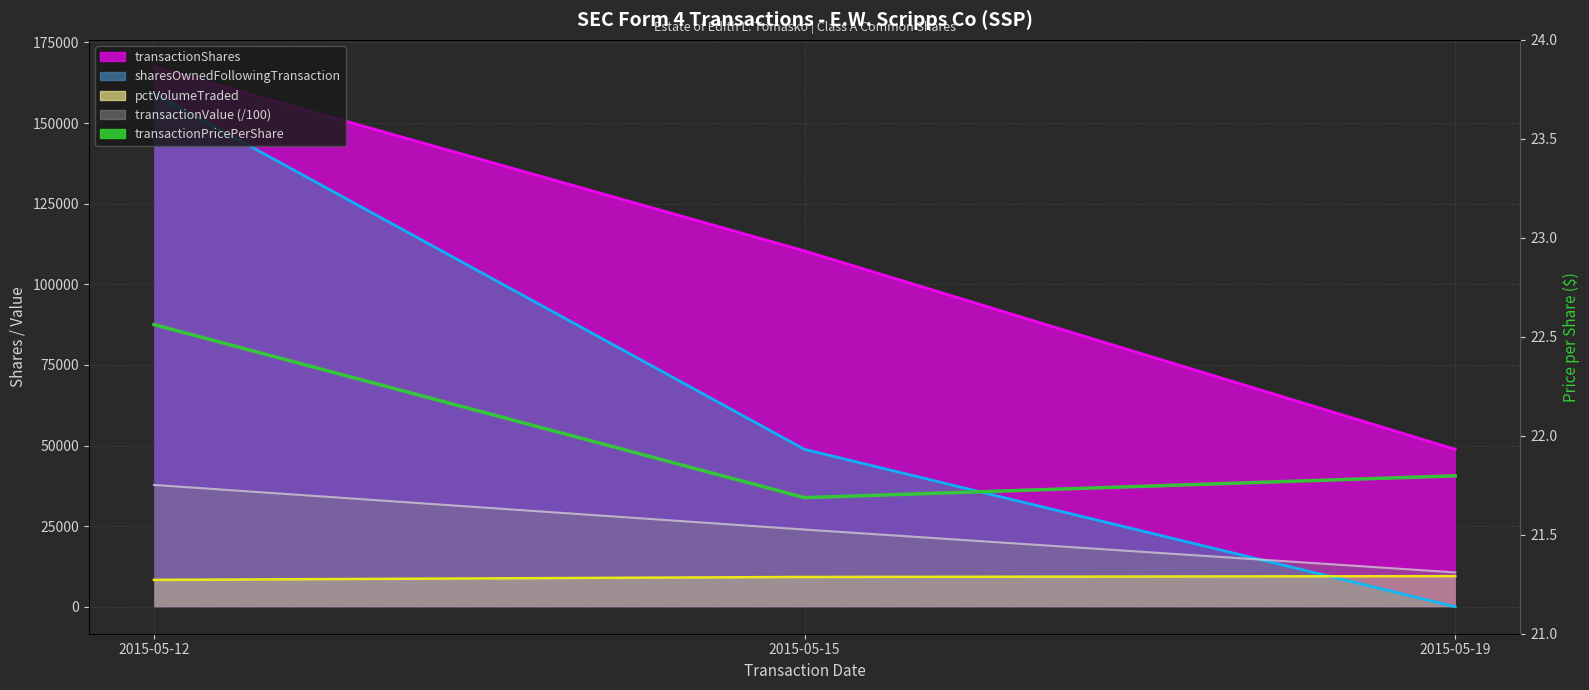

The value at 2015-05-15 is 21.7. True or false?

True